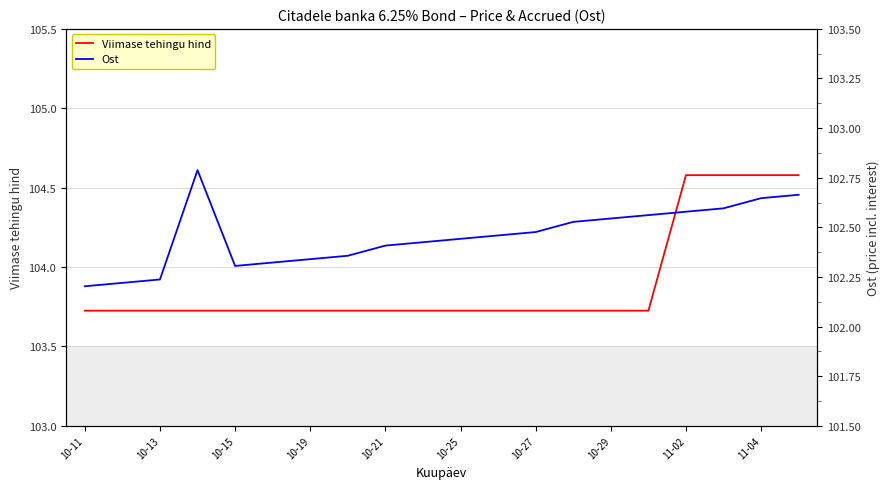

True or false: Ost has more than 2 interior local peaks.

False